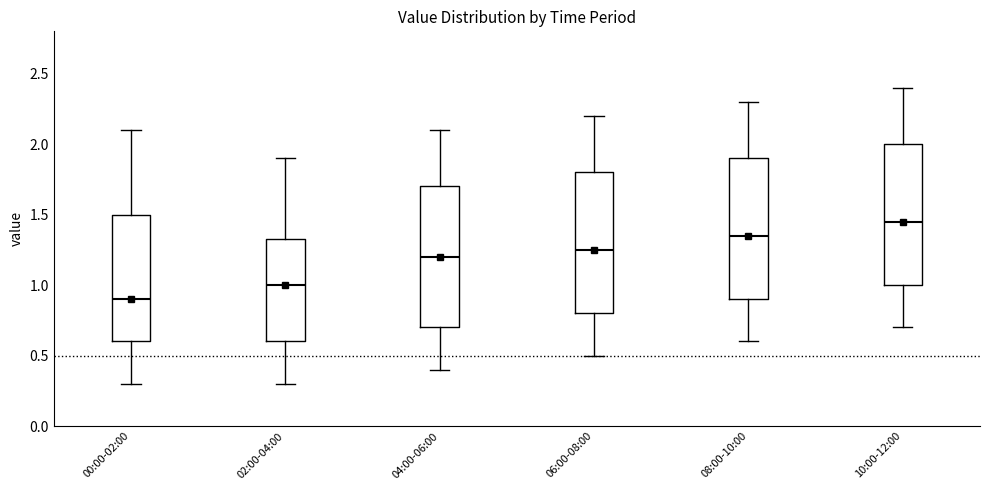

Where does the upper whisker of the box for 10:00-12:00 end on the y-axis? The values are not printed on the chart, so give them approximately, as read against the axis.

2.40